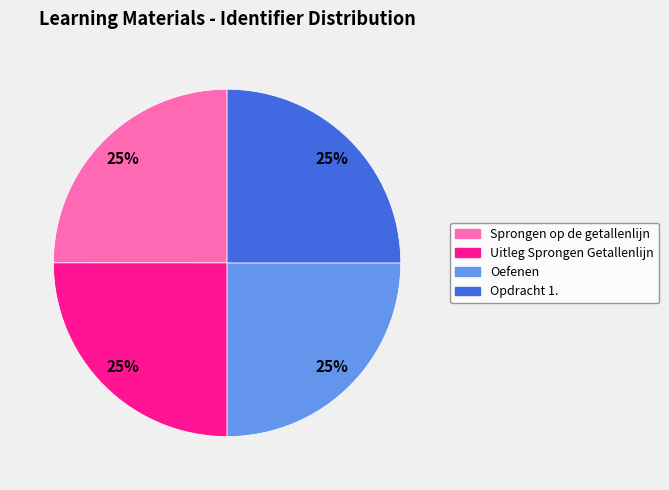

Is there a majority slice in this chart?

No